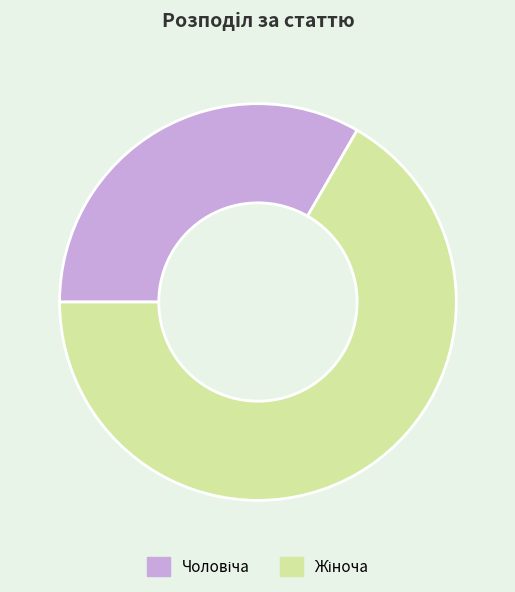

How many segments does this pie chart have?

2